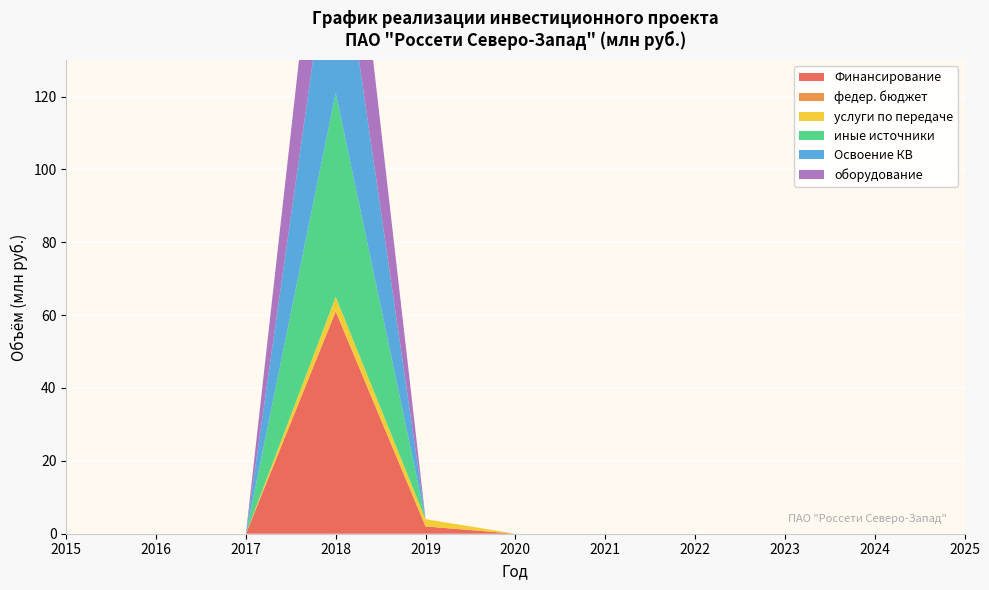

Reading left to right, transcribe all the data shown in this chart.

Финансирование: 0	0	0	61	2	0	0	0	0	0	0
федер. бюджет: 0	0	0	0	0	0	0	0	0	0	0
услуги по передаче: 0	0	0	4	2	0	0	0	0	0	0
иные источники: 0	0	0	56	0	0	0	0	0	0	0
Освоение КВ: 0	0	0	53	0	0	0	0	0	0	0
оборудование: 0	0	0	46	0	0	0	0	0	0	0